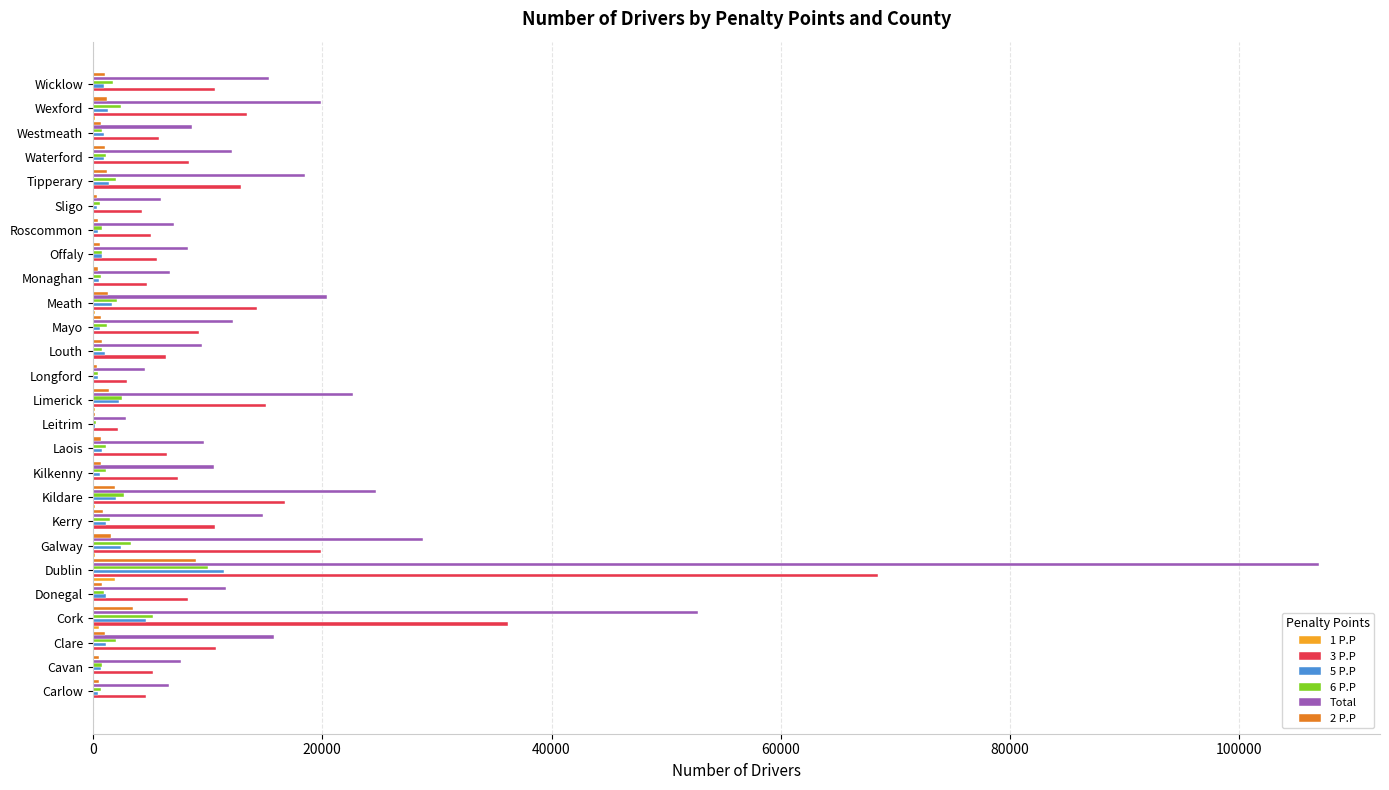

Which series has the largest total across all categories?

Total